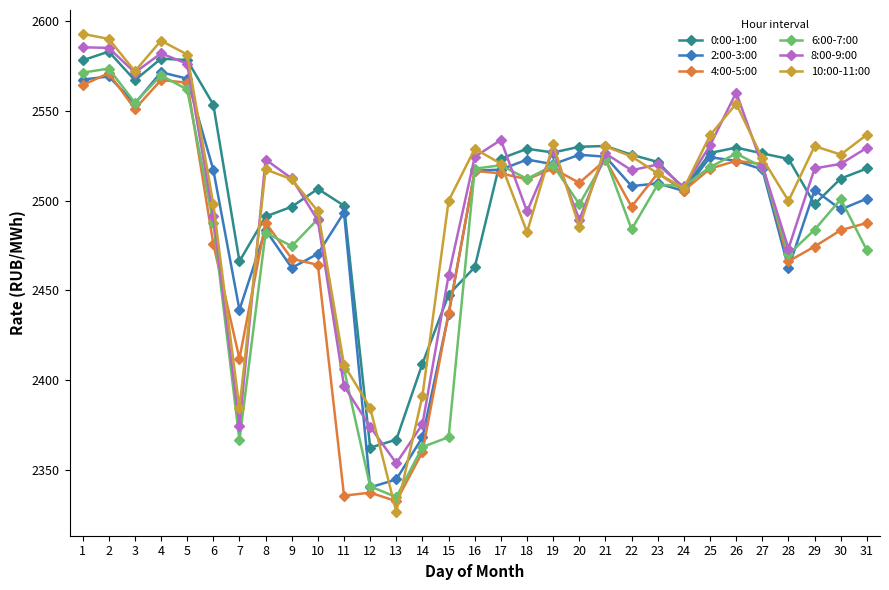

What are all the series names shown in the legend?

0:00-1:00, 2:00-3:00, 4:00-5:00, 6:00-7:00, 8:00-9:00, 10:00-11:00